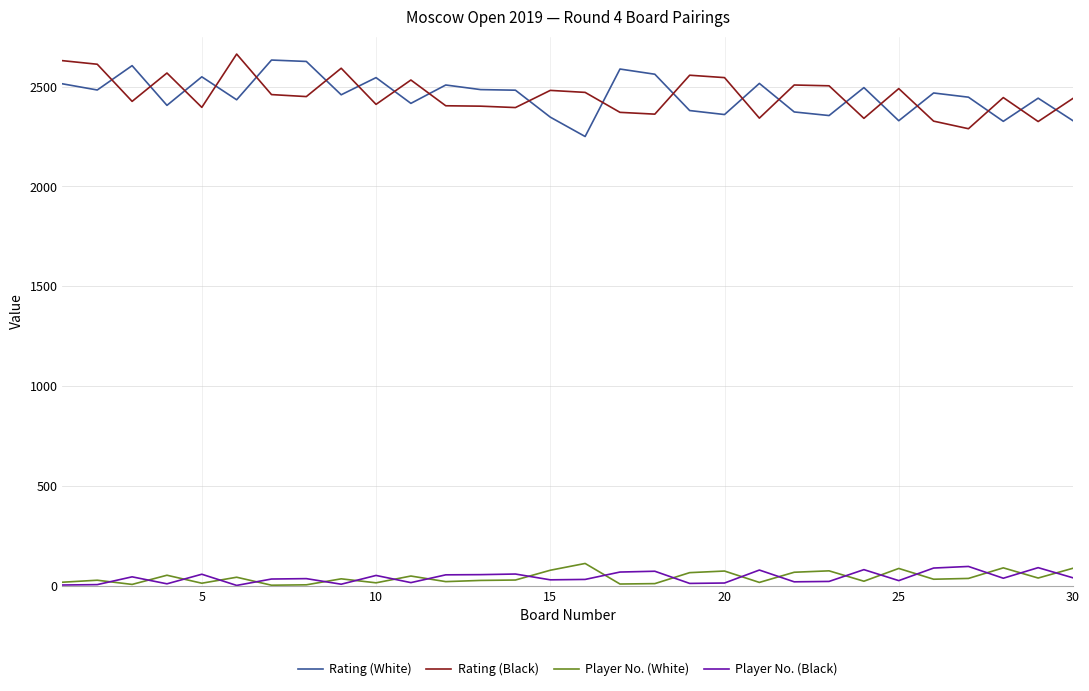

After their last crossing, which series has the higher values: Player No. (Black) or Player No. (White)?

Player No. (White)